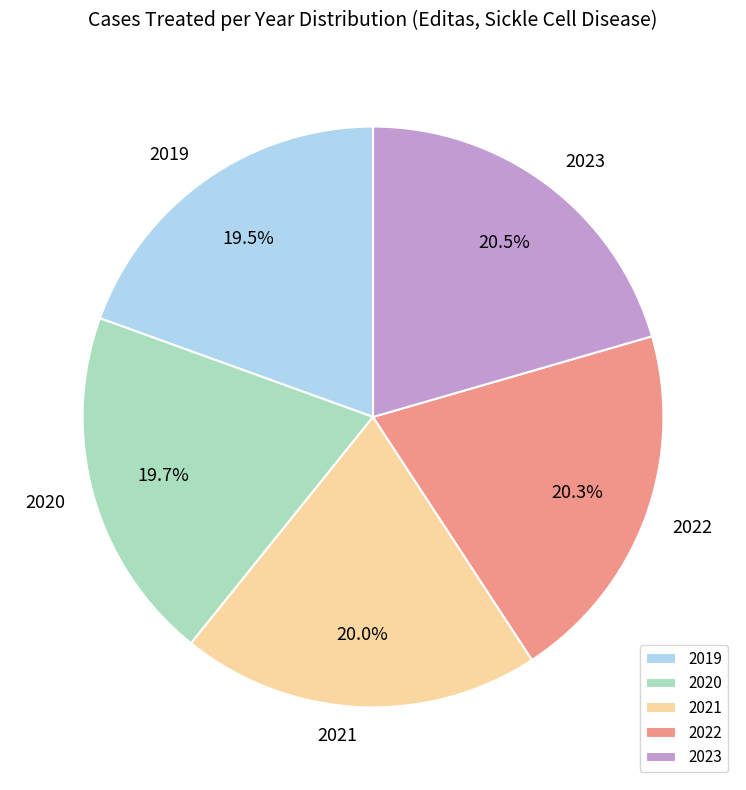

Approximately how many times larger is the value at 2023 compared to 2019?

1.1